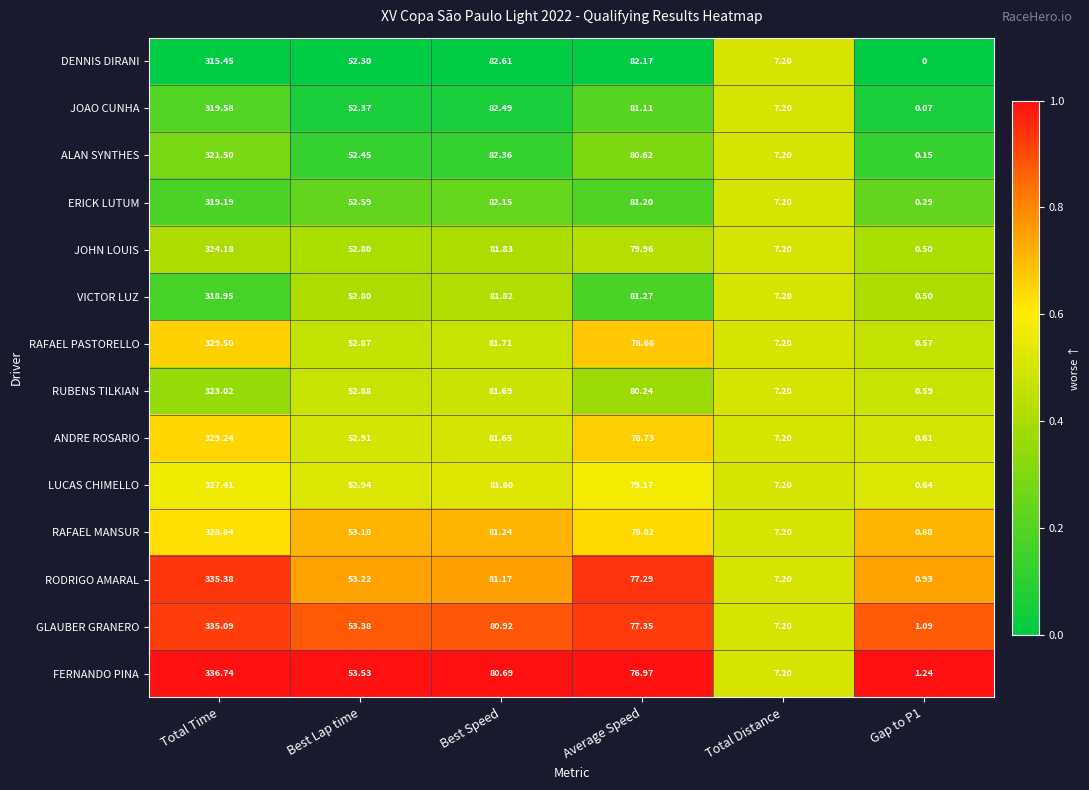

What is the difference between the highest and lowest values at Total Time?

21.3